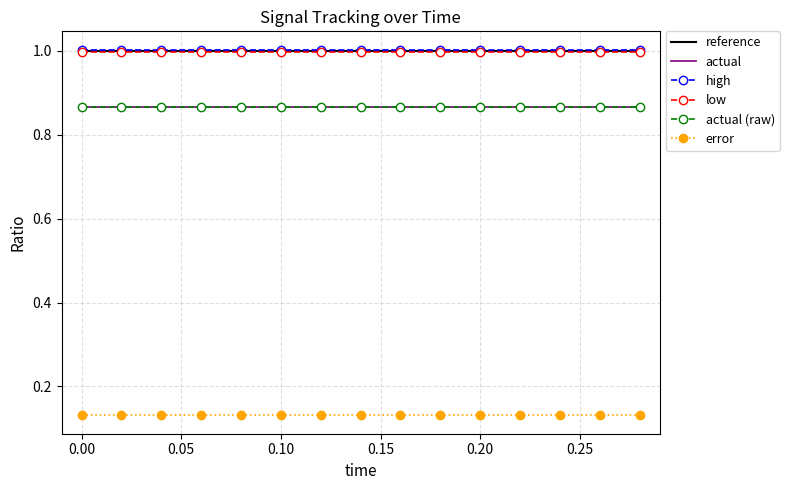

Rank the series by their maximum value, from highest to lowest.

high, reference, low, actual, actual (raw), error